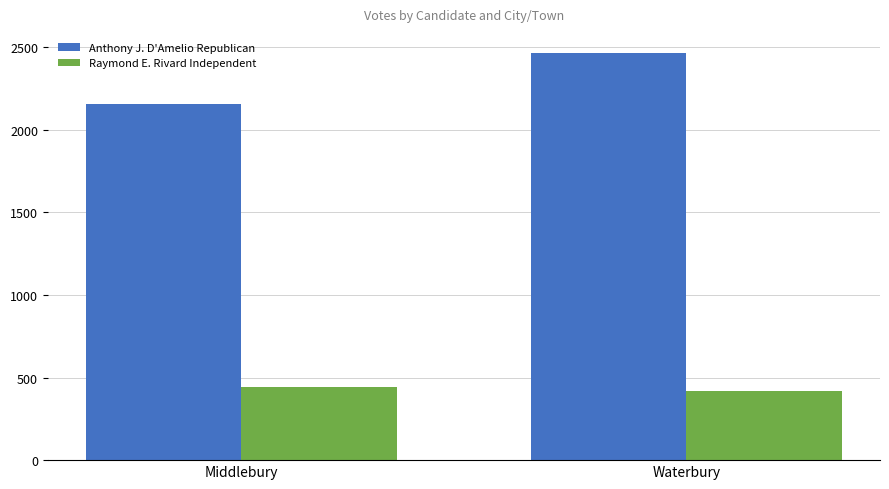

Where is Anthony J. D'Amelio Republican nearest to the value 2311?

Middlebury